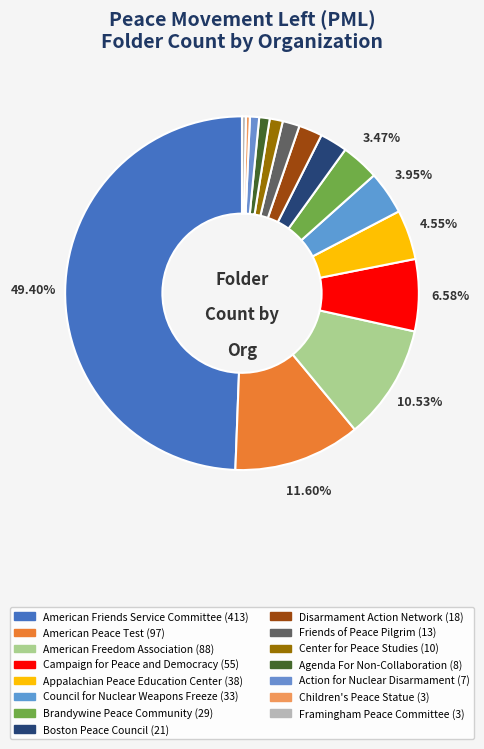

Approximately how many times larger is the value at Appalachian Peace Education Center compared to American Freedom Association?

0.4